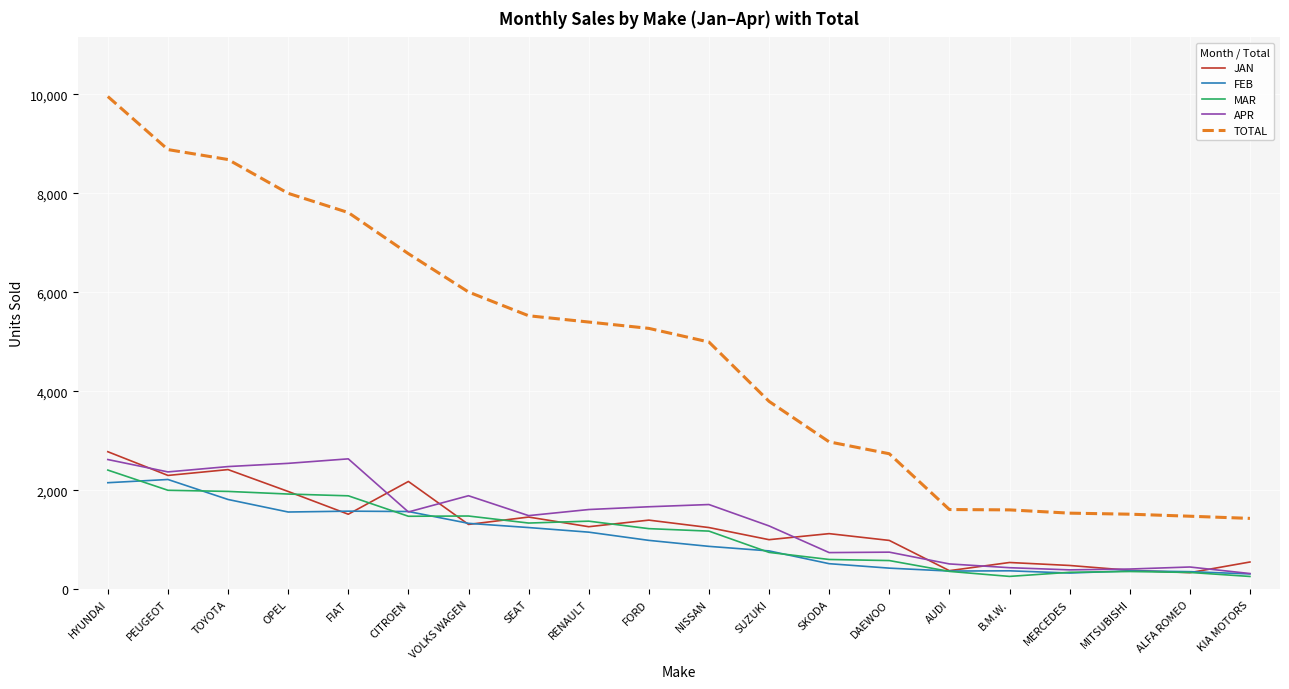

How many series are shown in this chart?

5